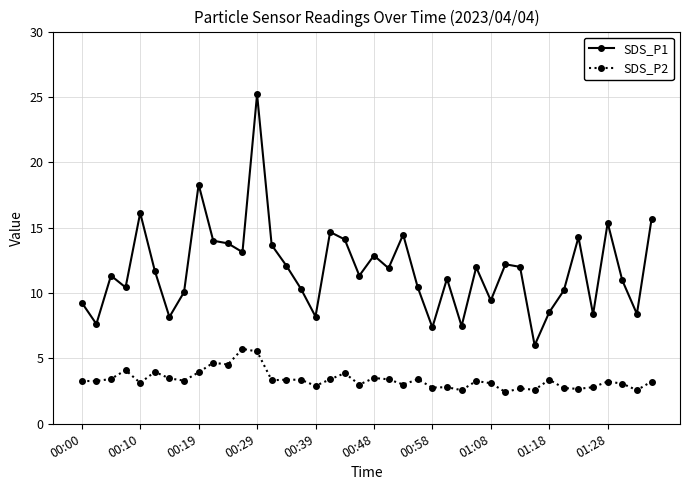

How many lines are shown in the chart?

2